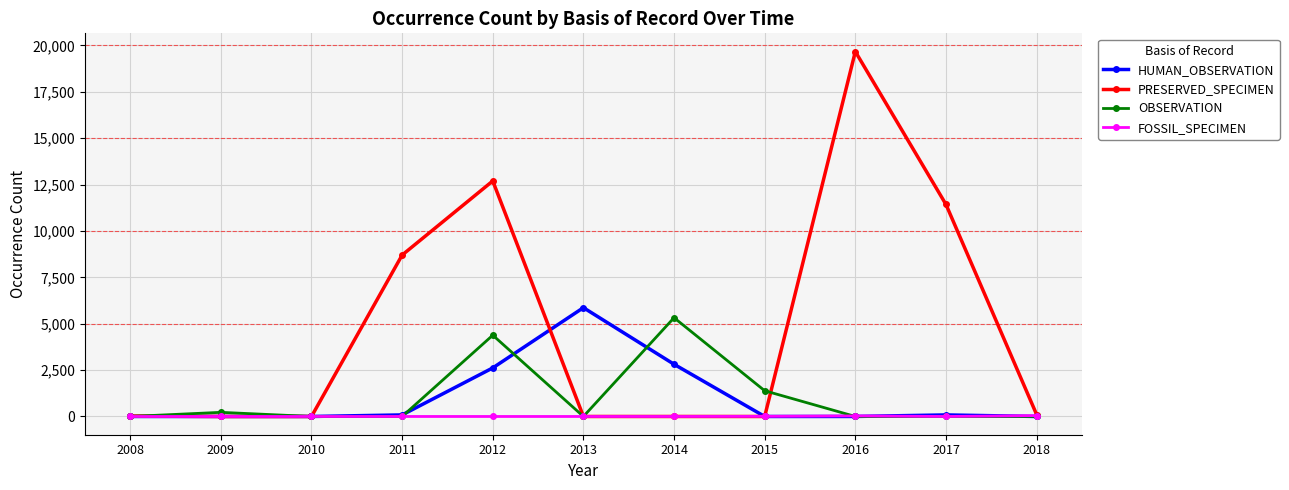

Between 2015 and 2017, which series saw the biggest shift?

PRESERVED_SPECIMEN